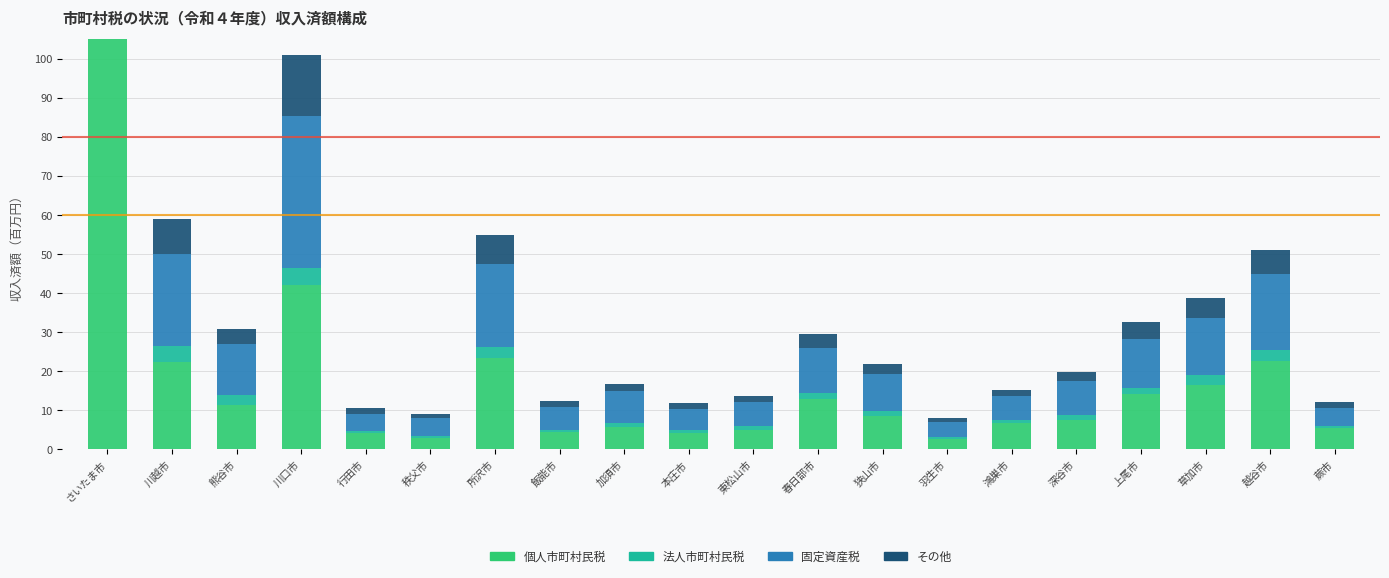

At which category does the chart reach its peak across all series?

さいたま市